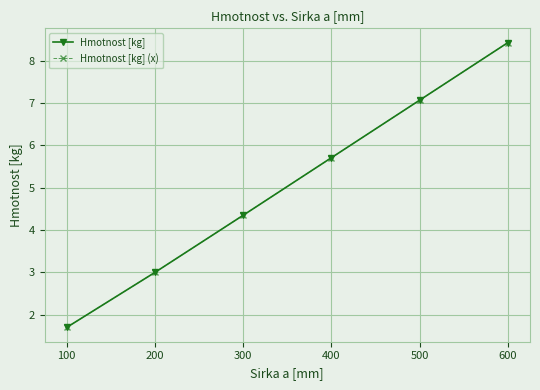

True or false: Hmotnost [kg] has more than 2 interior local peaks.

False